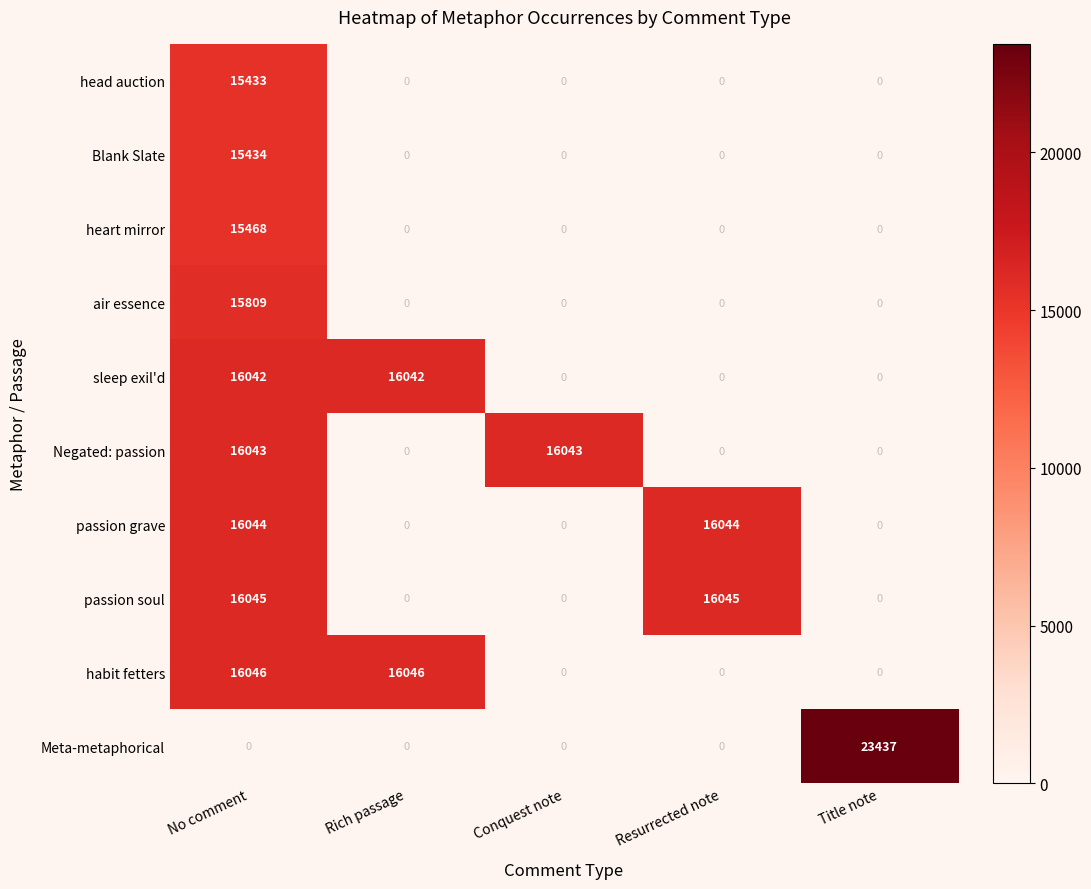

What is the total value across all series at No comment?

142364